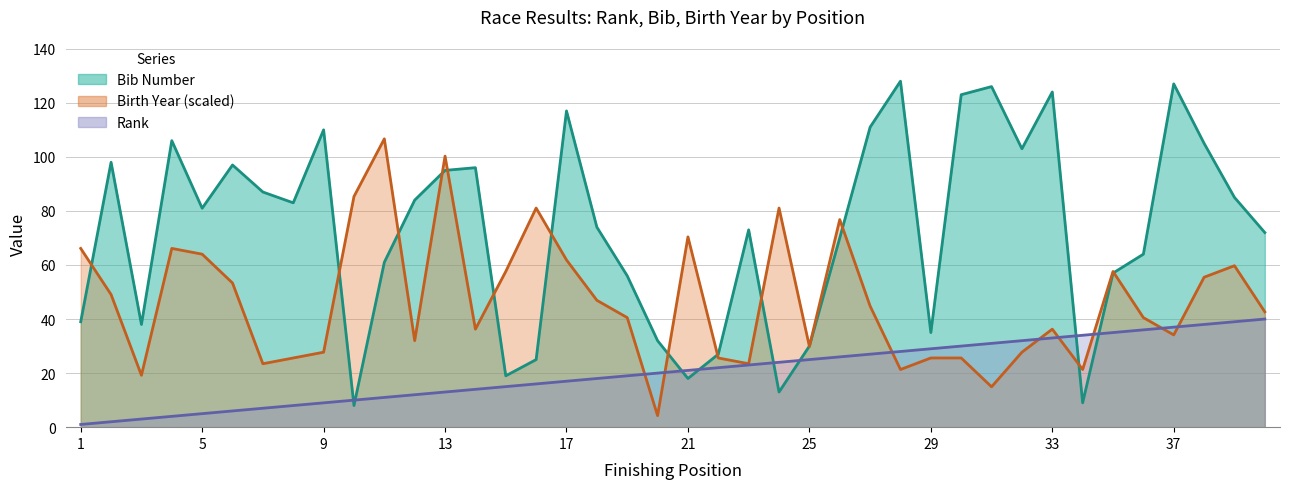

True or false: Bib and Birth Year intersect in this chart.

True